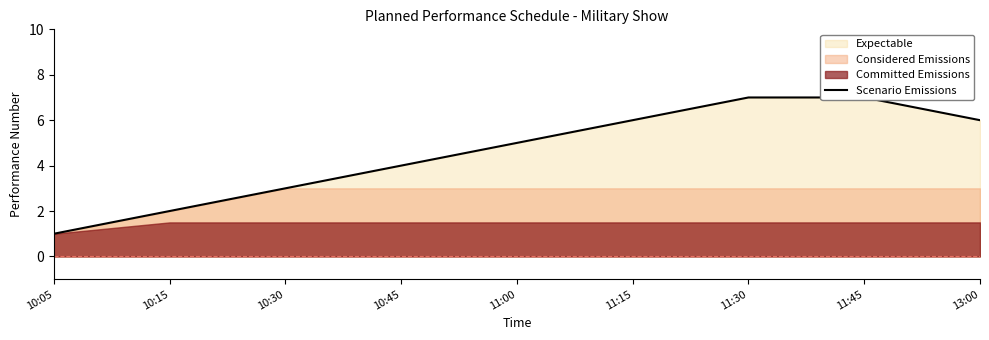

Does the chart have visible grid lines?

No